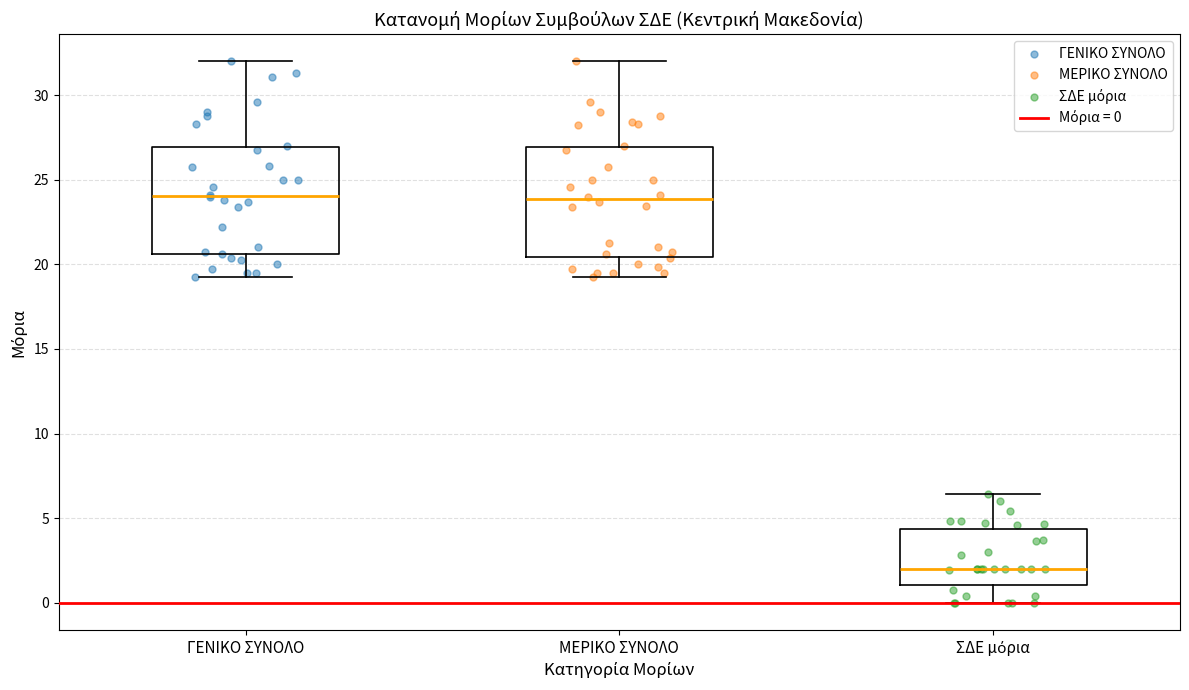

Where does the upper whisker of the box for ΓΕΝΙΚΟ ΣΥΝΟΛΟ end on the y-axis? The values are not printed on the chart, so give them approximately, as read against the axis.

32.0